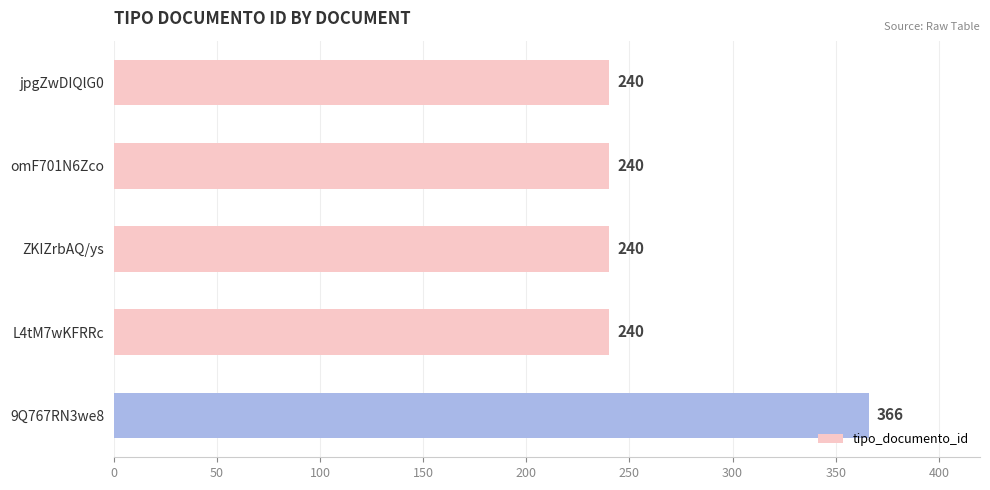

What is the ratio of the value at omF701N6Zco to the value at 9Q767RN3we8?

0.7